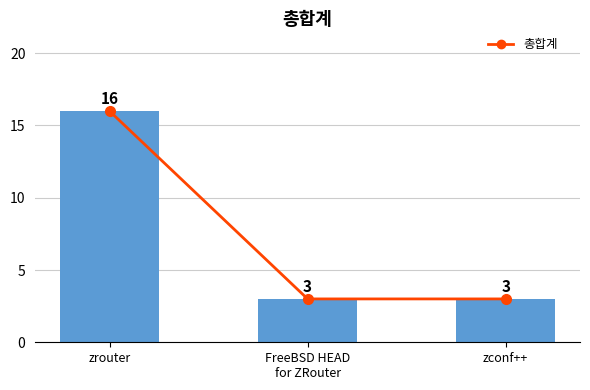

The value at zrouter is 16. True or false?

True